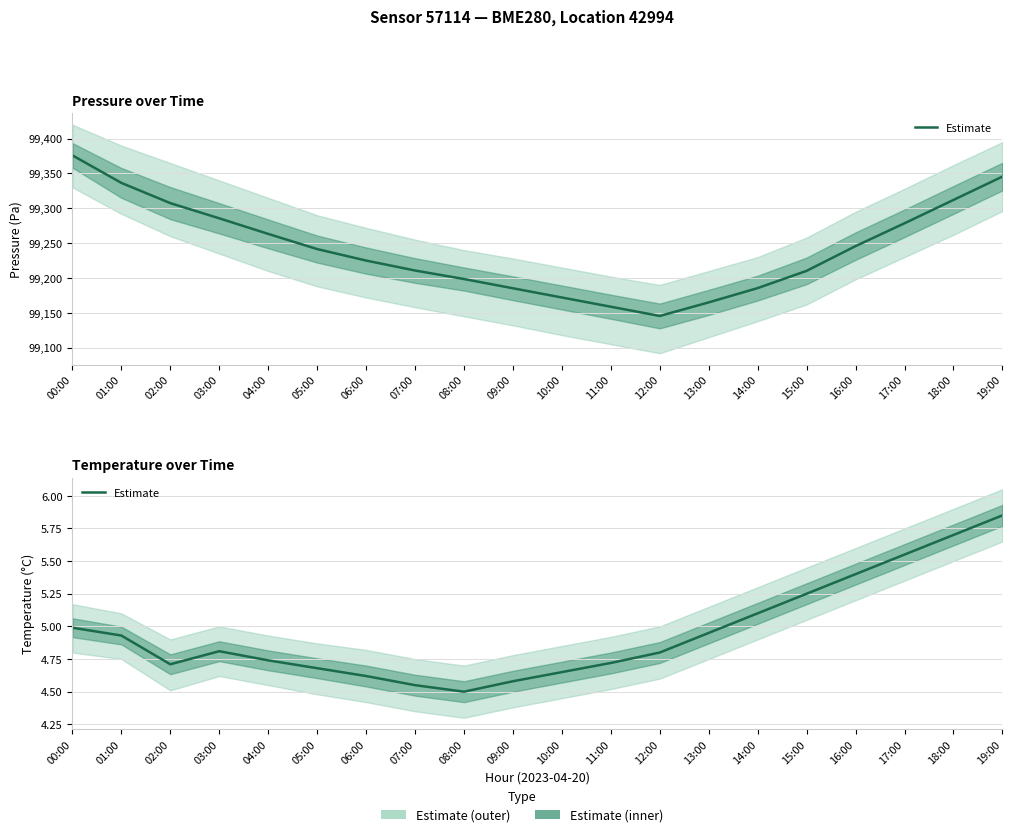

True or false: the data shows 4.8 at 12:00.

True